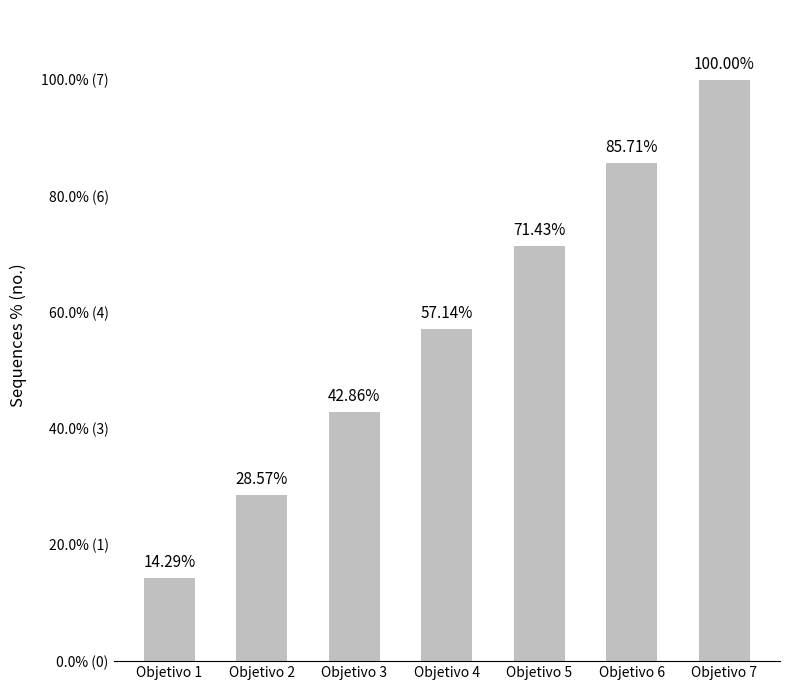

What is the minimum value shown in the chart?

14.3